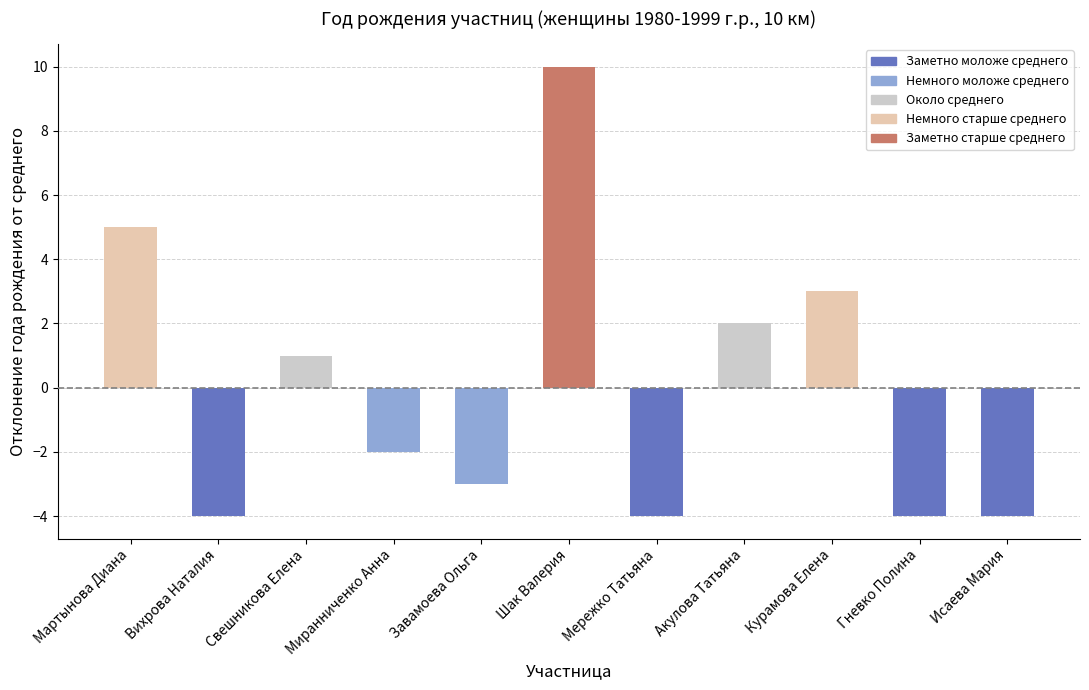

Which label corresponds to the largest value in the chart?

Шак Валерия